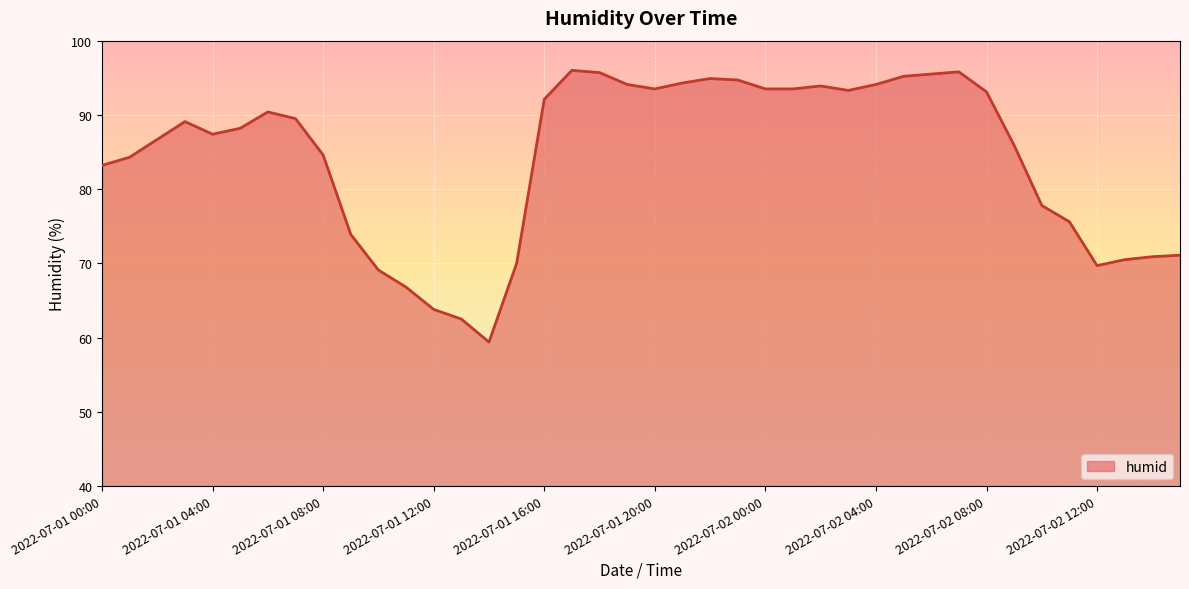

What is the greatest value displayed?

96.0